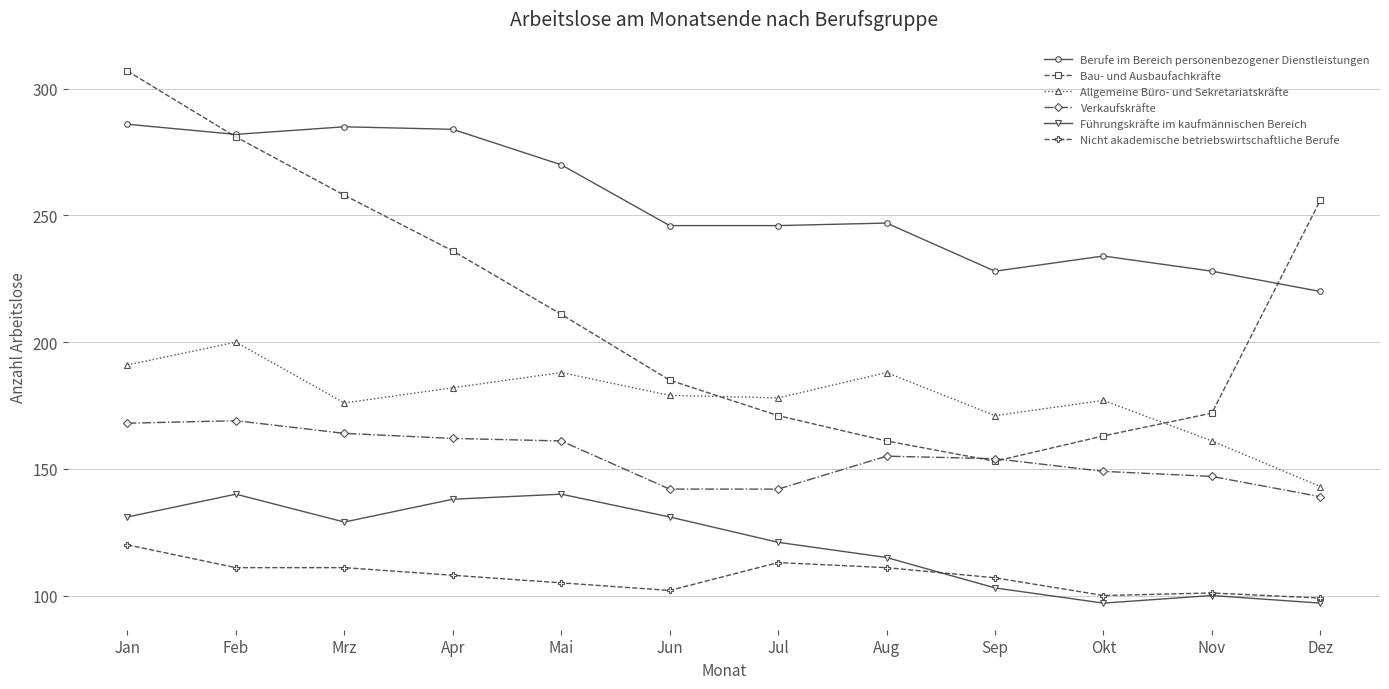

True or false: Verkaufskräfte has more than 1 interior local peaks.

True